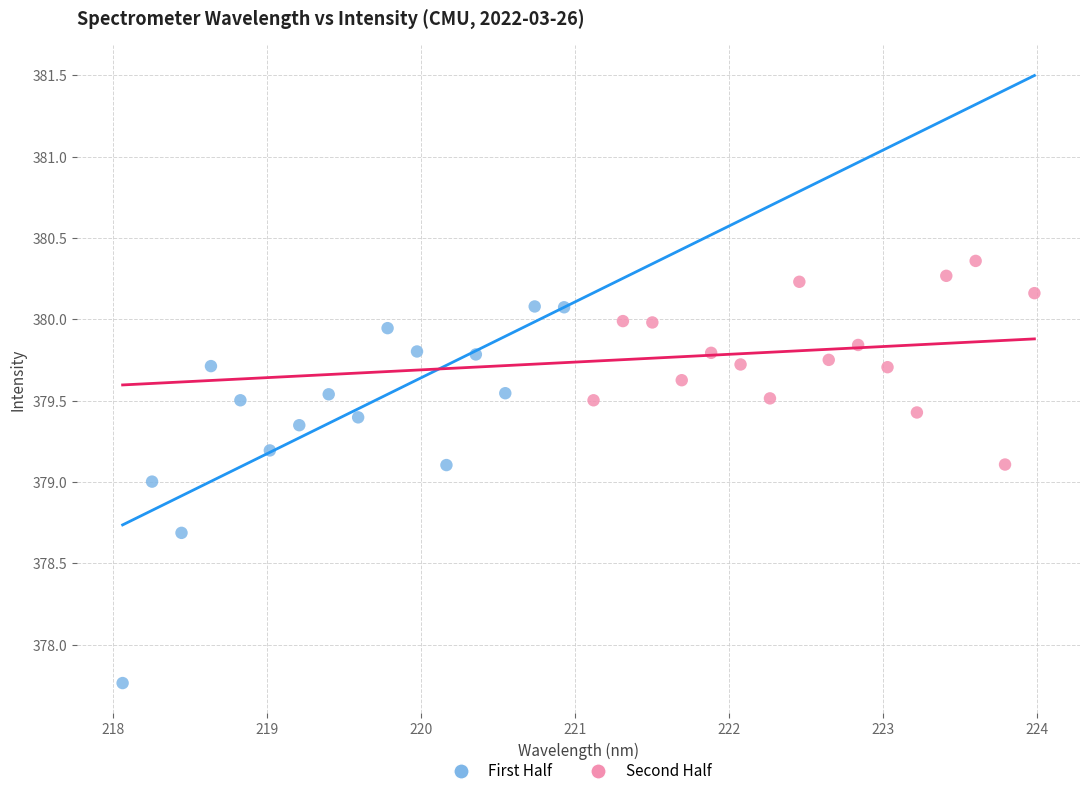

Which series has the widest spread of Y values?

First Half